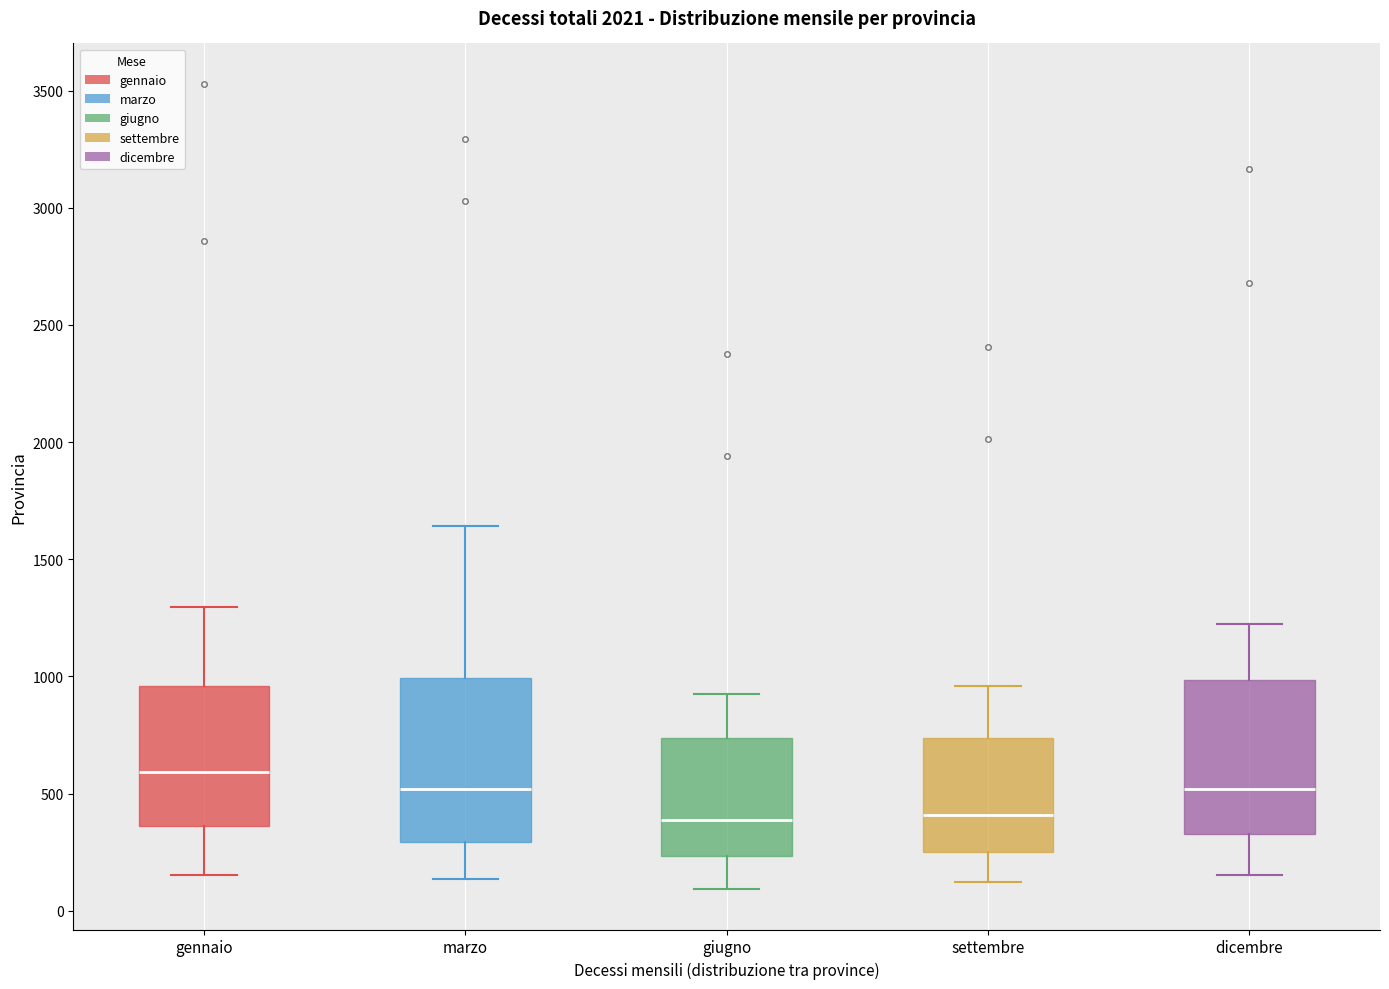

Reading left to right, transcribe this box plot: for each box, give where its median line is, the range the box spans, and where its two whiskers end, as read against the y-axis. The values are not printed on the chart, so give them approximately, as read against the axis.

gennaio: median 600, box 350 to 950, whiskers 150 to 1300
marzo: median 500, box 300 to 1000, whiskers 150 to 1650
giugno: median 400, box 250 to 750, whiskers 100 to 900
settembre: median 400, box 250 to 750, whiskers 100 to 950
dicembre: median 500, box 350 to 1000, whiskers 150 to 1250